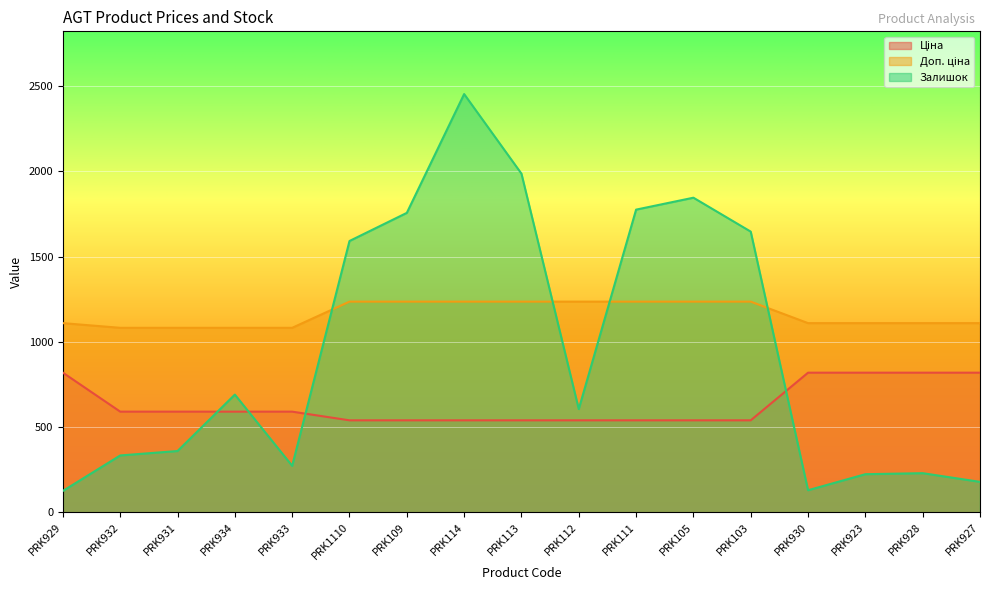

Is the value of Залишок at PRK111 greater than the value of Доп. ціна at PRK923?

Yes